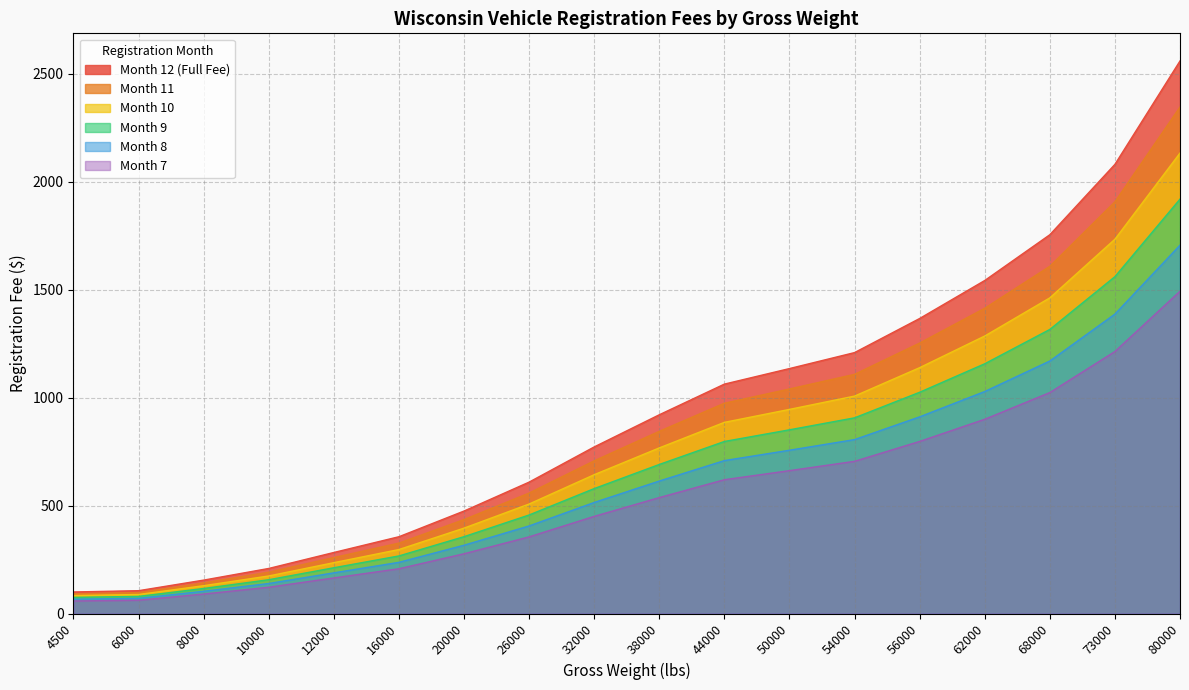

How many series are shown in this chart?

6